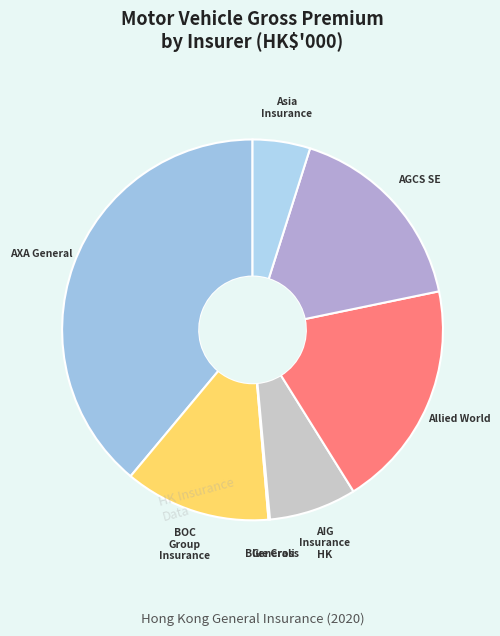

Which slice is the largest?

AXA General